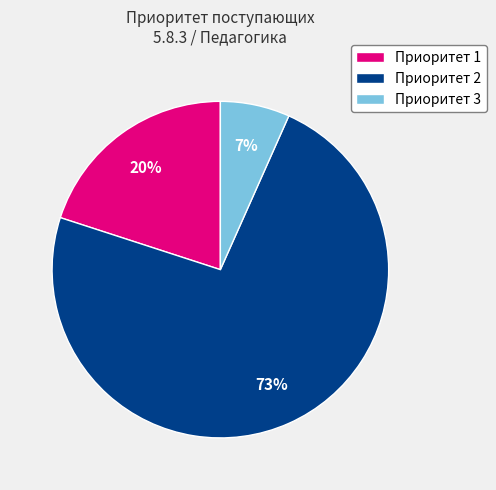

Count the number of slices in the pie.

3